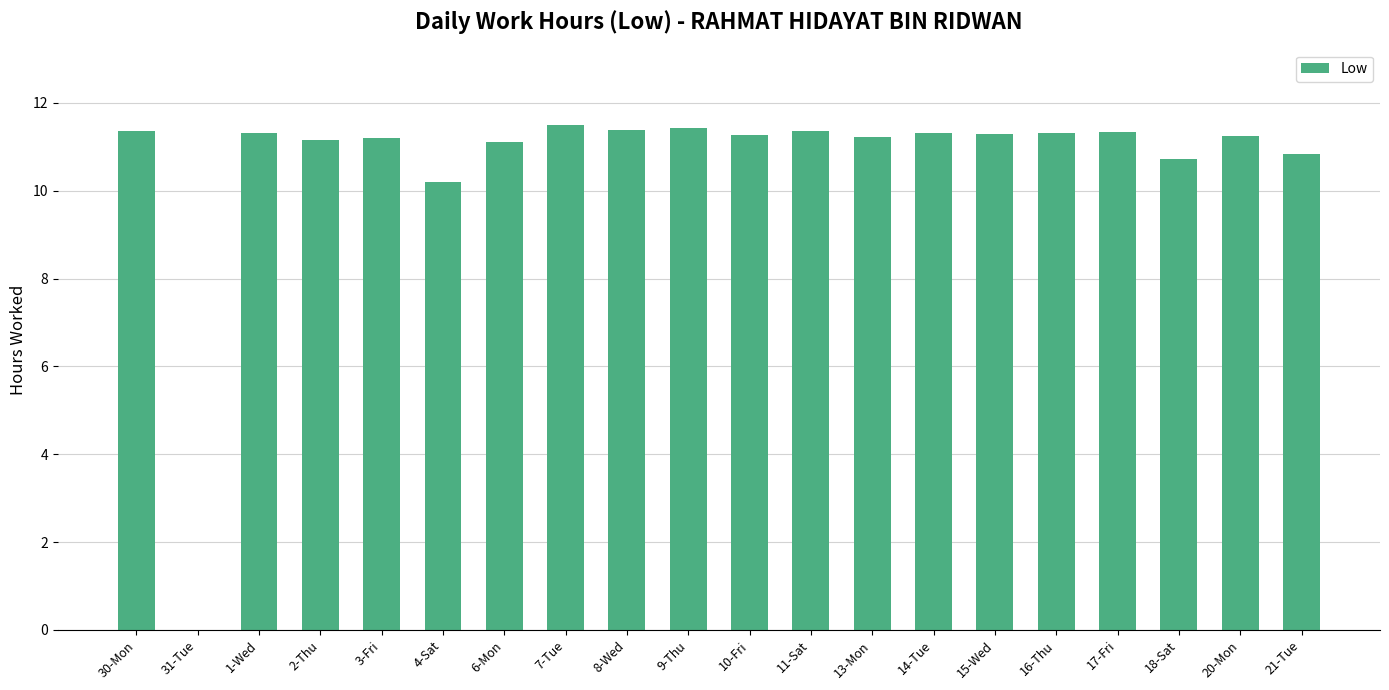

Where does the data first go above 11?

30-Mon